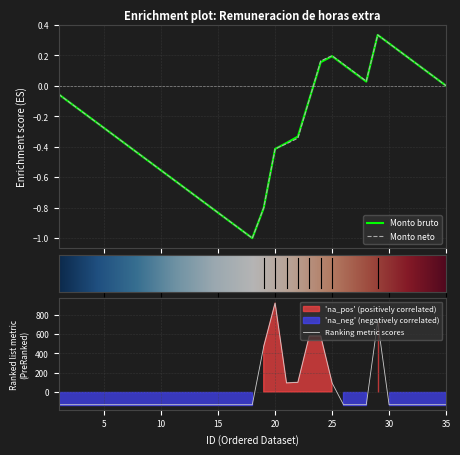

The value at 26 is -131.7. True or false?

True